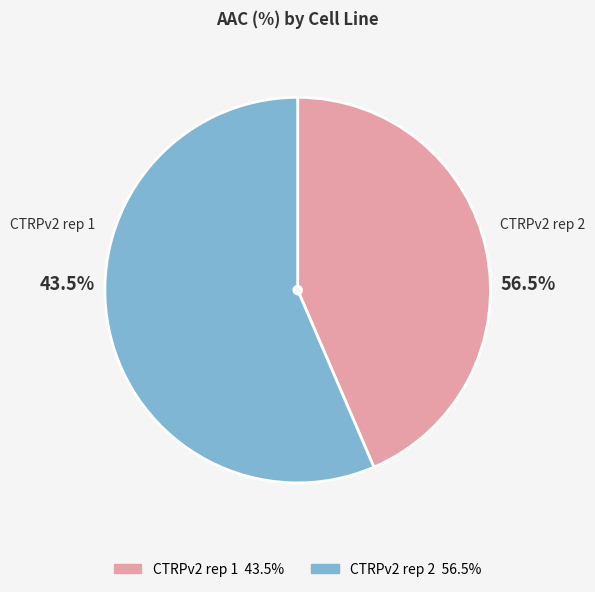

Rank the categories by value from lowest to highest.

CTRPv2 rep 1, CTRPv2 rep 2